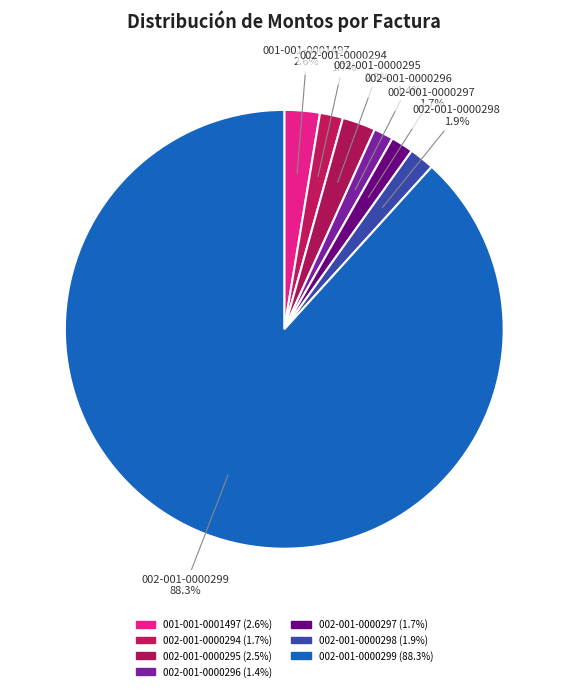

To the nearest percent, what is the average slice percentage?

14%